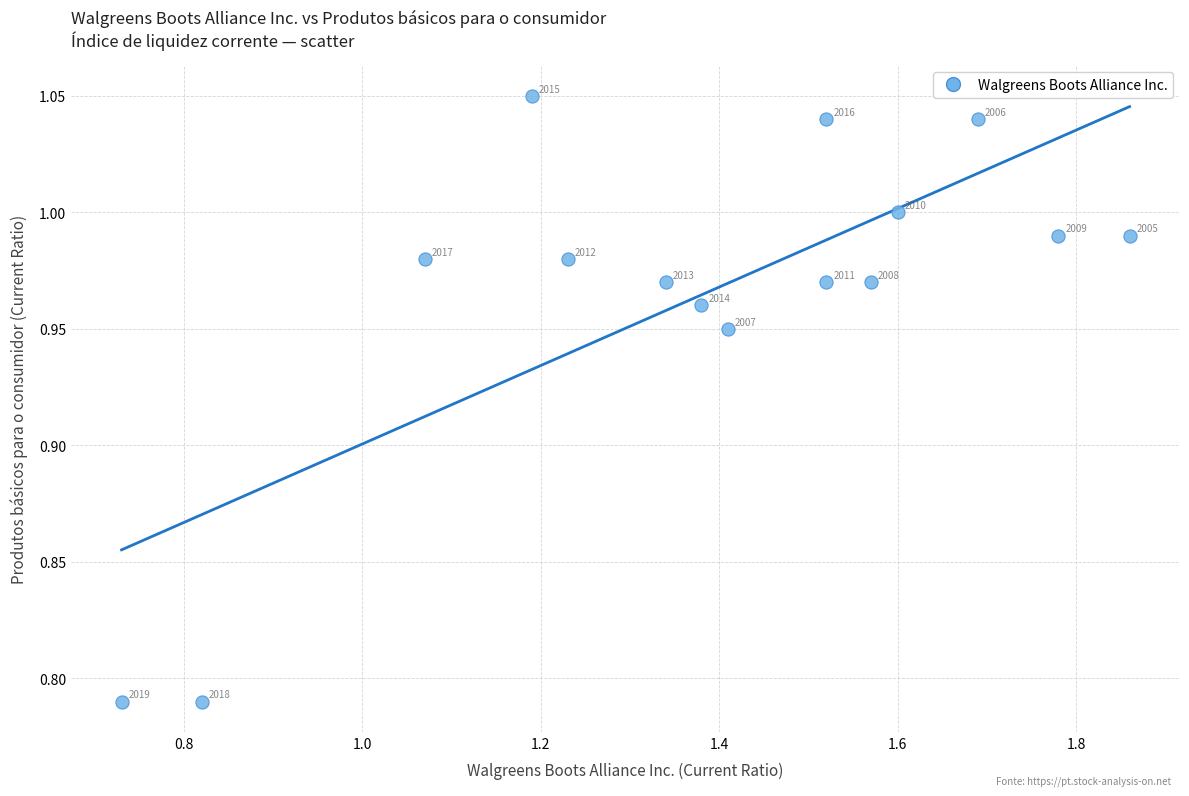

What is the range of Y values (max minus min)?

0.3